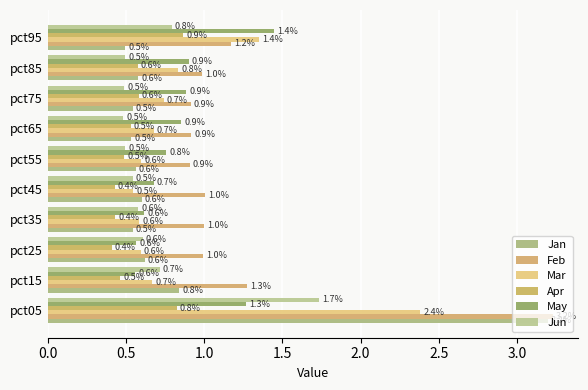

What is the lowest value of the Jan series?

0.5